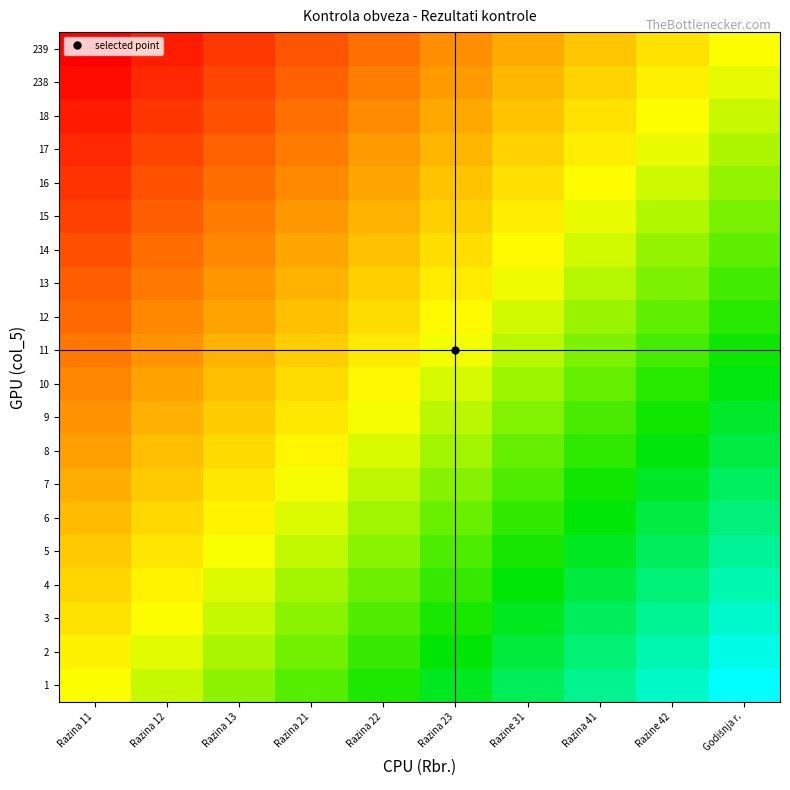

What is the difference between the highest and lowest values at Razine 31?

100.0